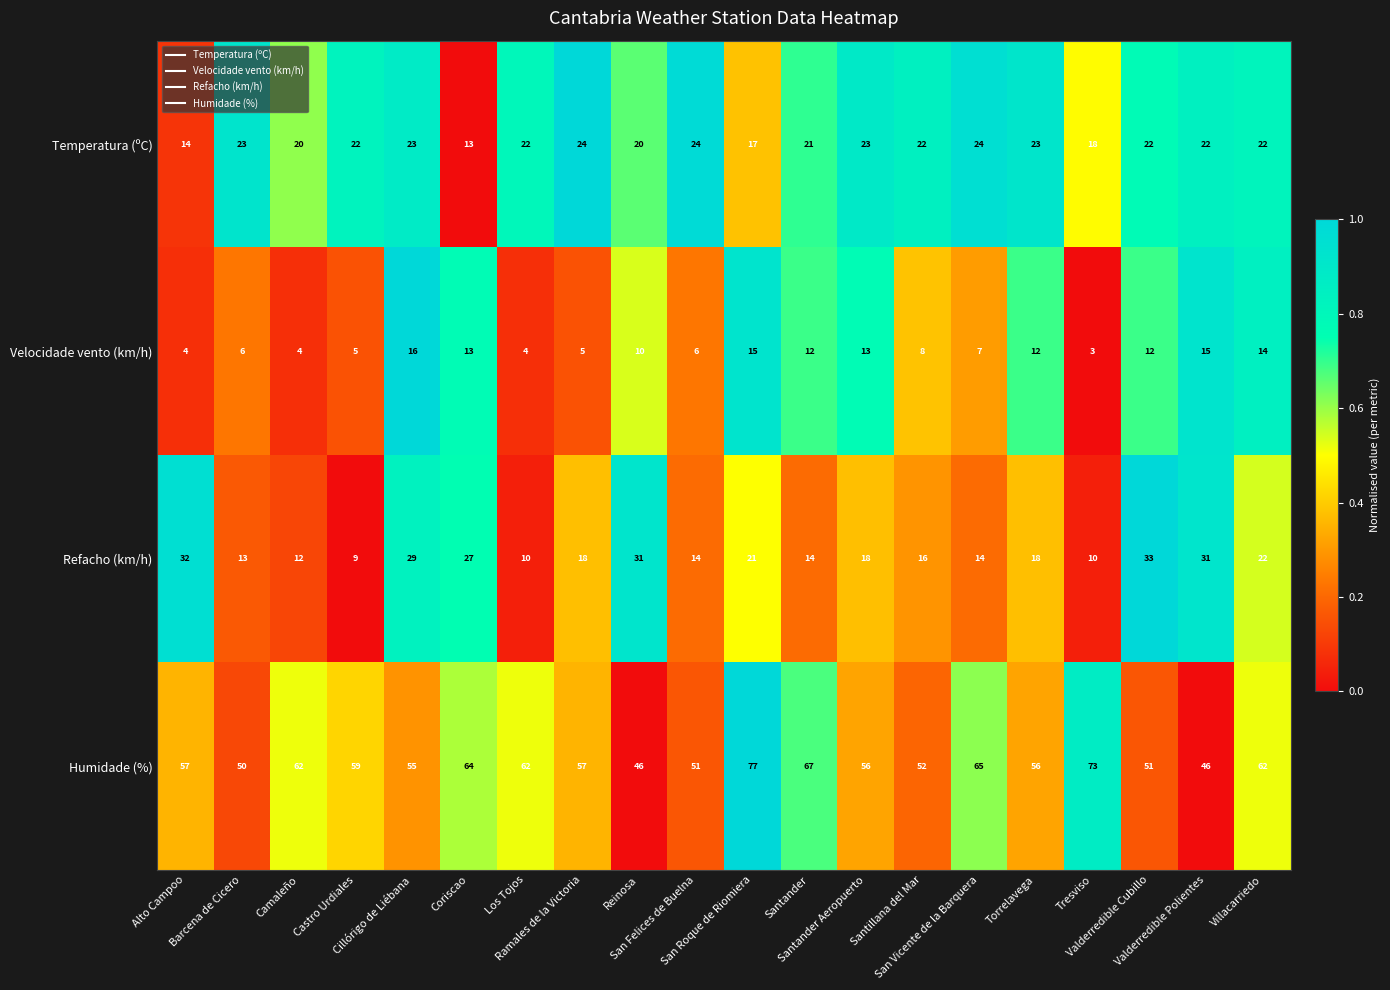

Which series has the widest spread of values?

Humidade (%)